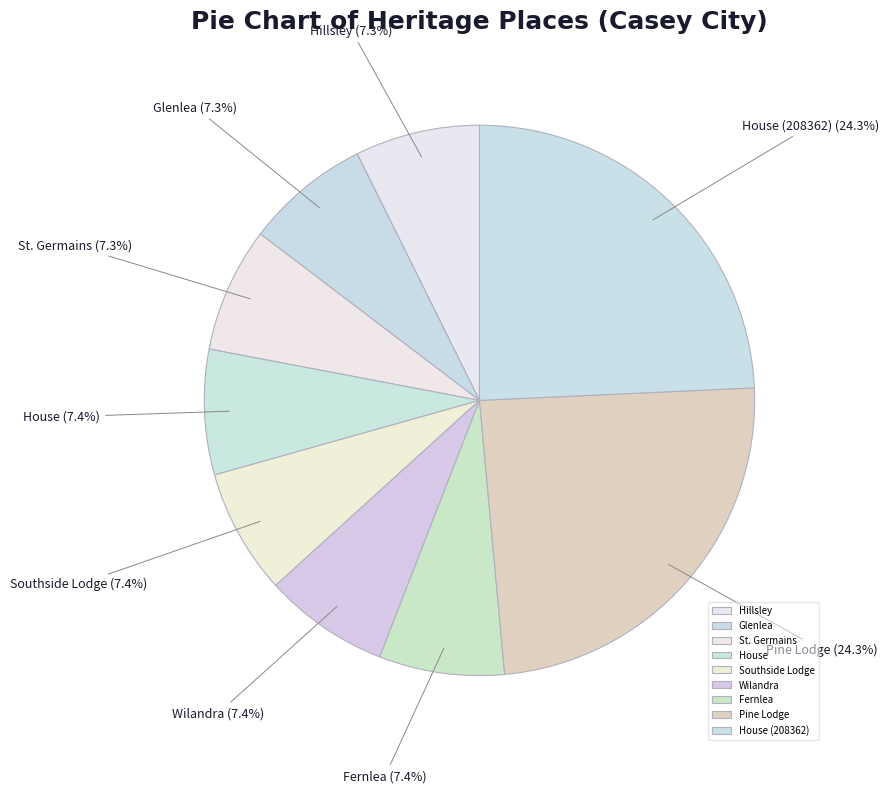

Is it true that Glenlea is 1% of the pie?

False